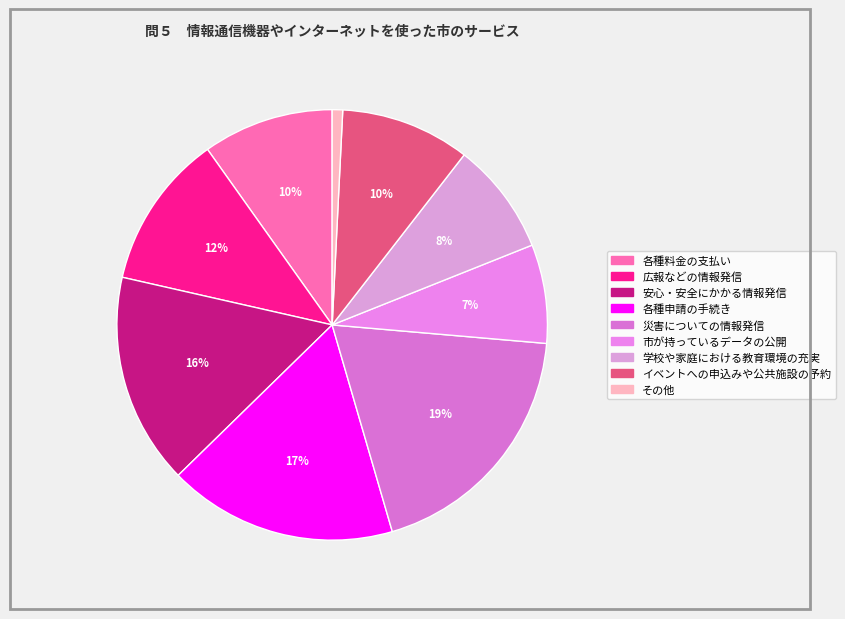

To the nearest percent, what portion does その他 represent?

1%